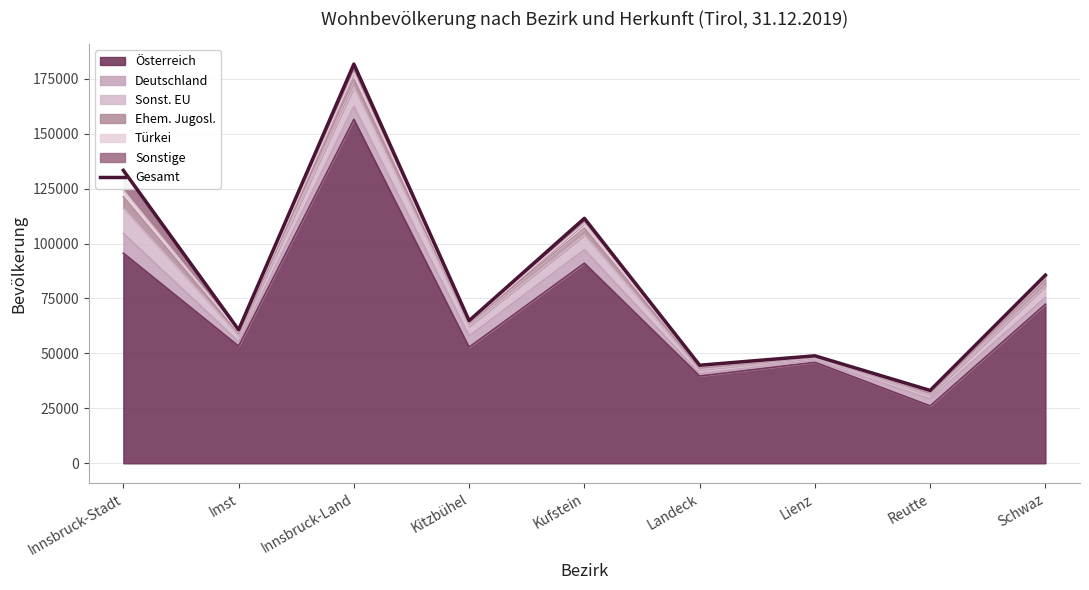

What is the difference between the maximum and minimum values?

148486